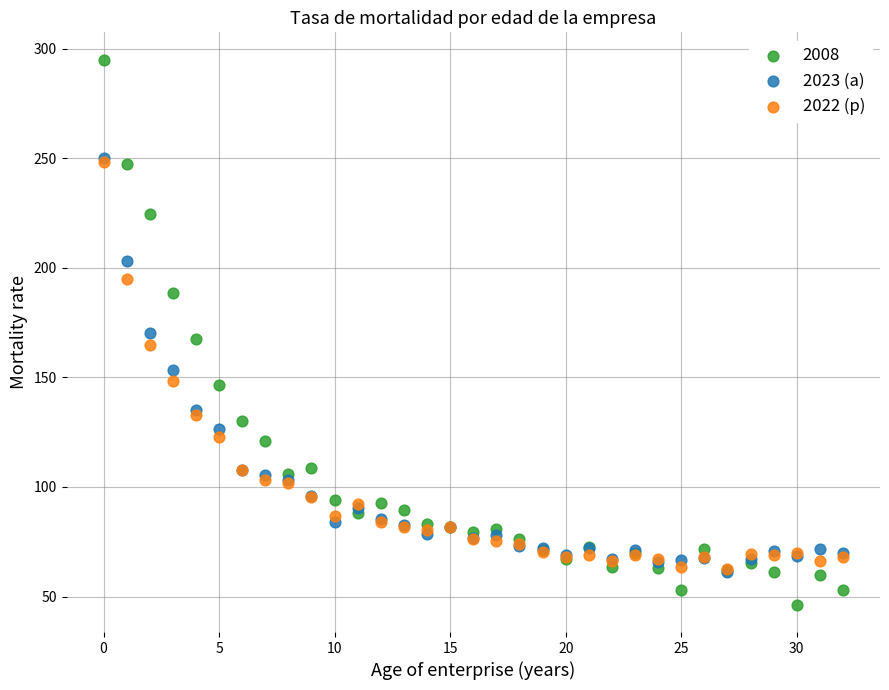

What are all the series names shown in the legend?

2008, 2023 (a), 2022 (p)